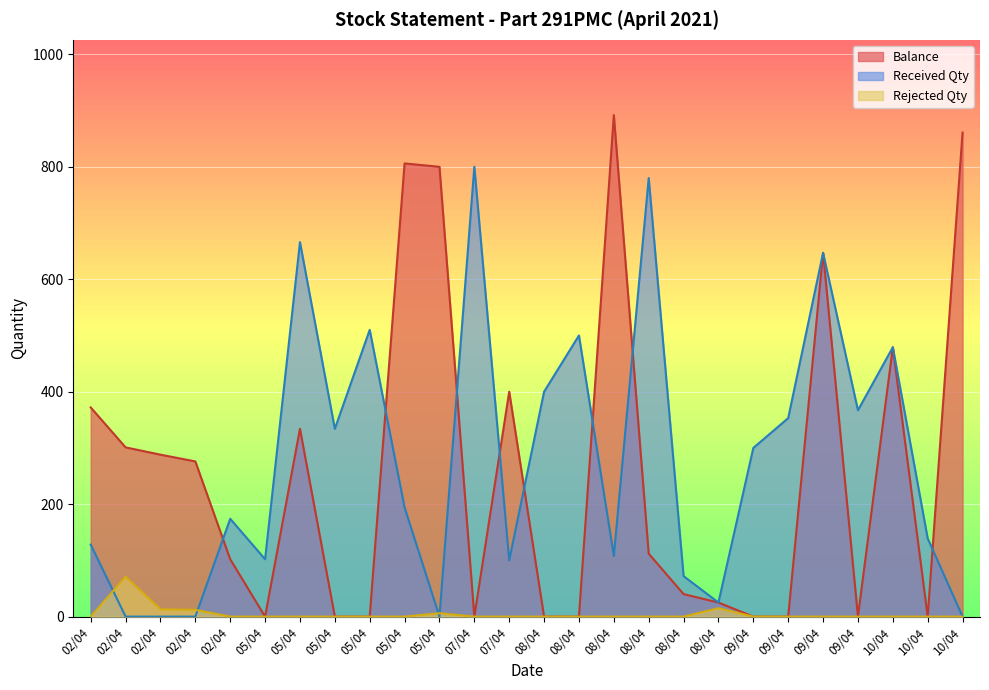

After their last crossing, which series has the higher values: Rejected Qty or Received Qty?

Received Qty